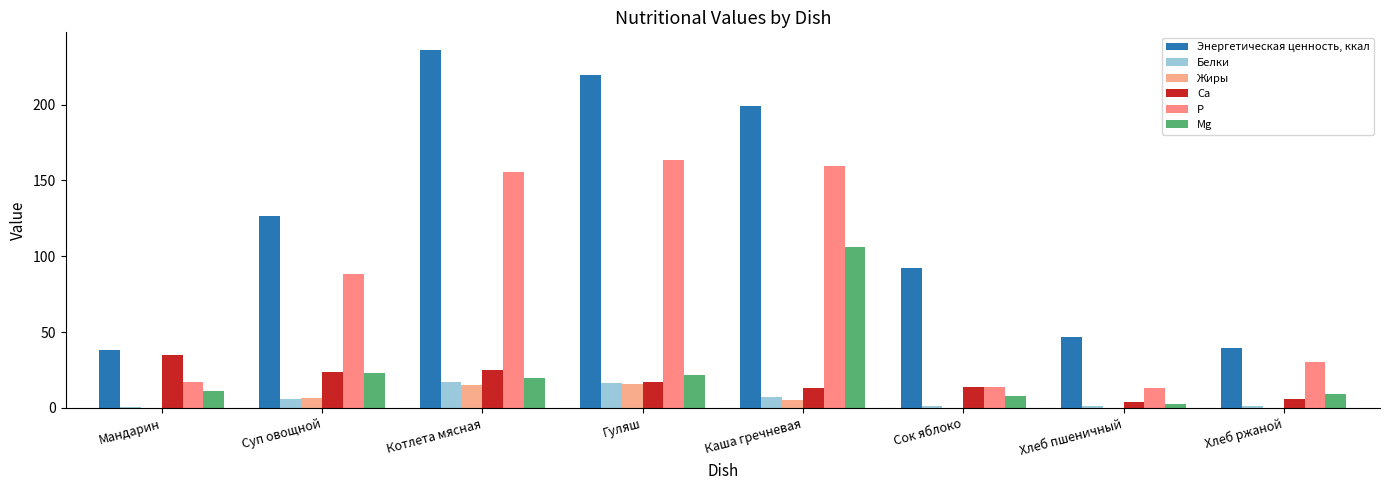

How many series are shown in this chart?

6